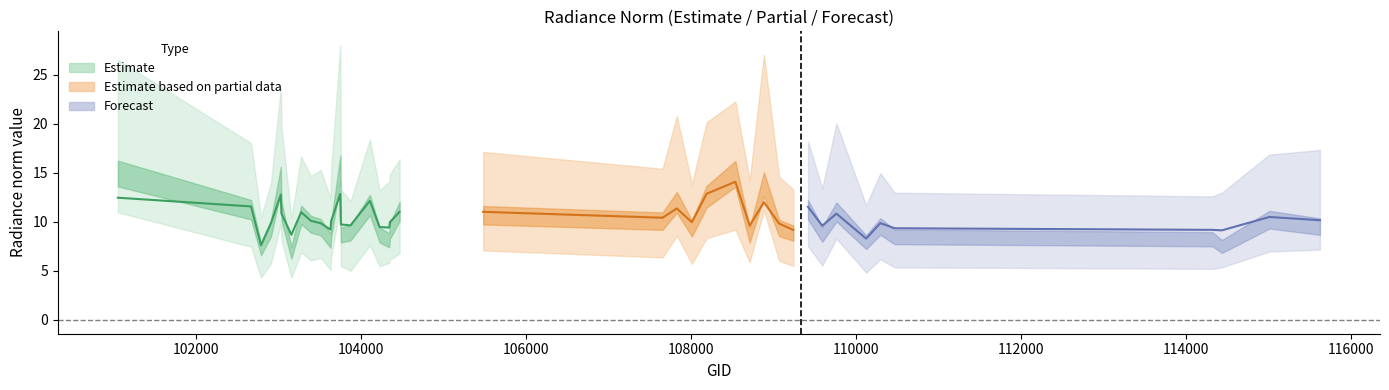

At which label does dnbrad first exceed 10?

101057